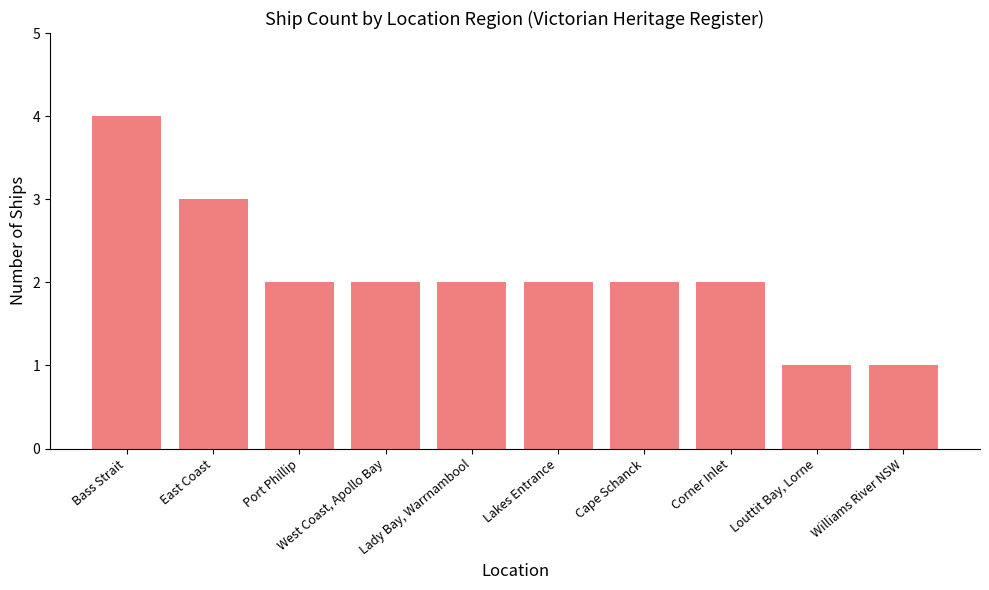

What is the label of the 6th bar from the right?

Lady Bay, Warrnambool